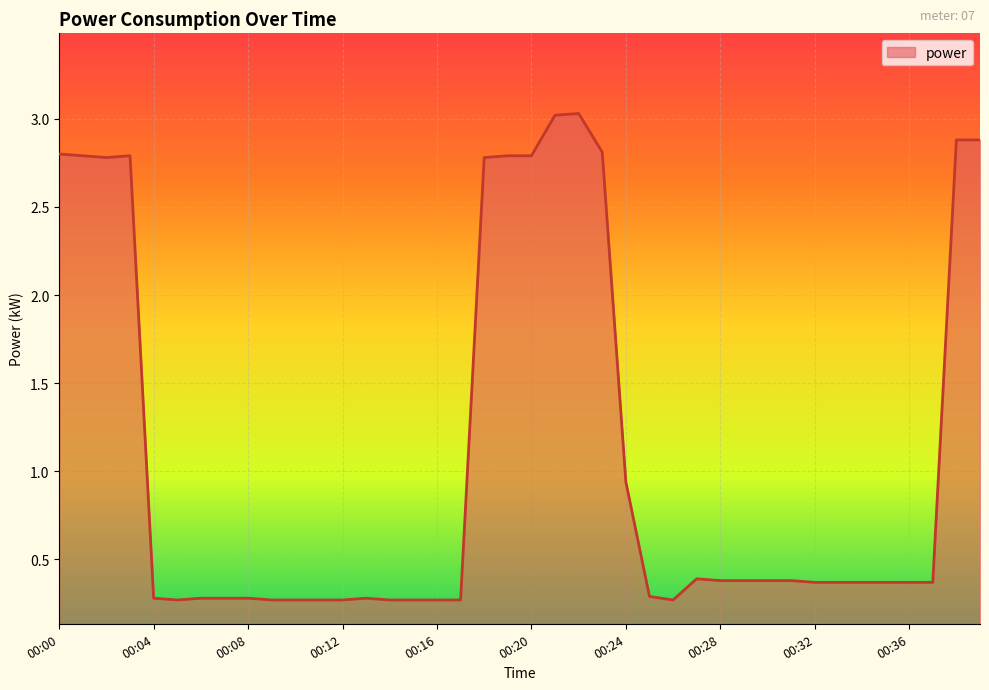

Count the number of categories in the chart.

40